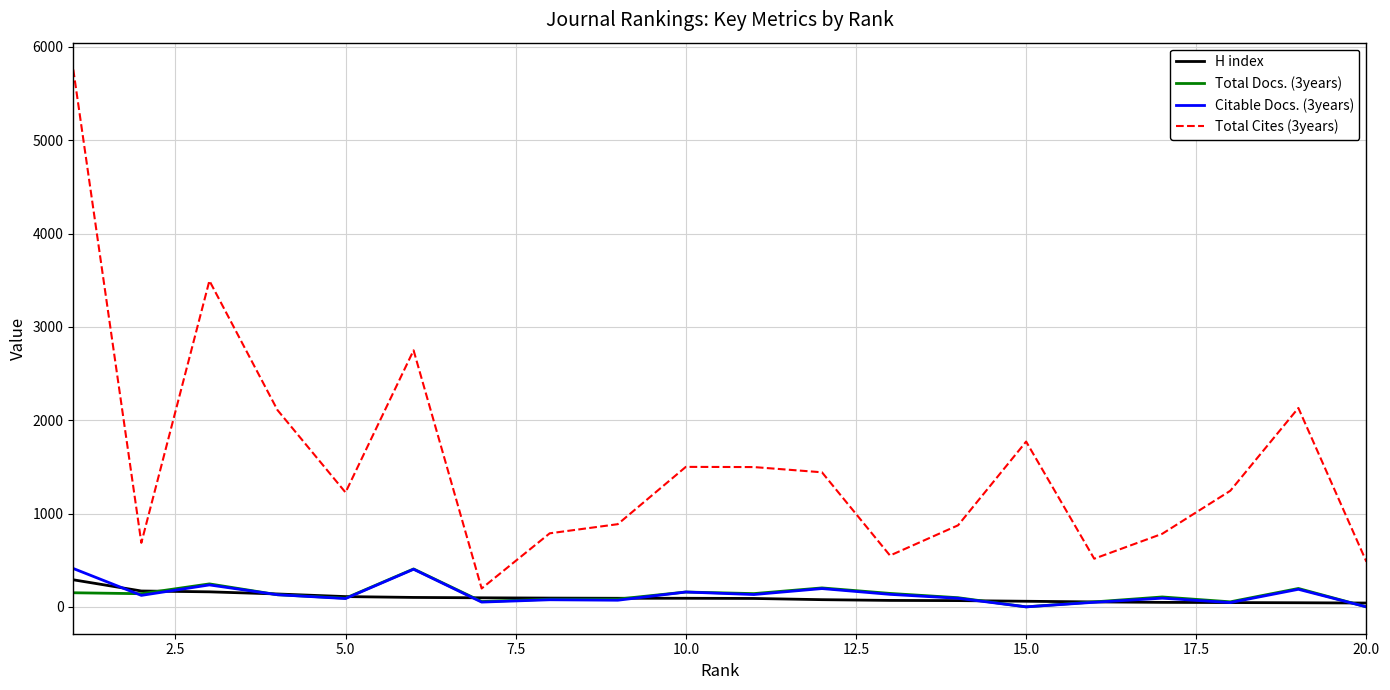

What is the minimum value for H index?

41